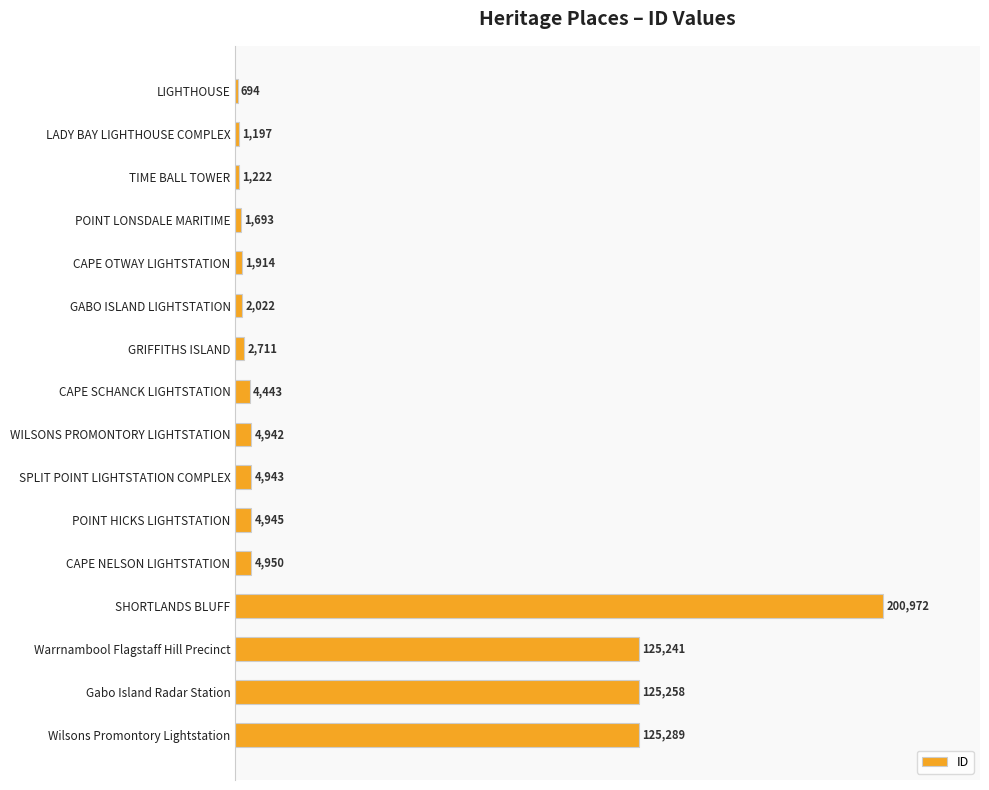

How many bars are there in total?

16